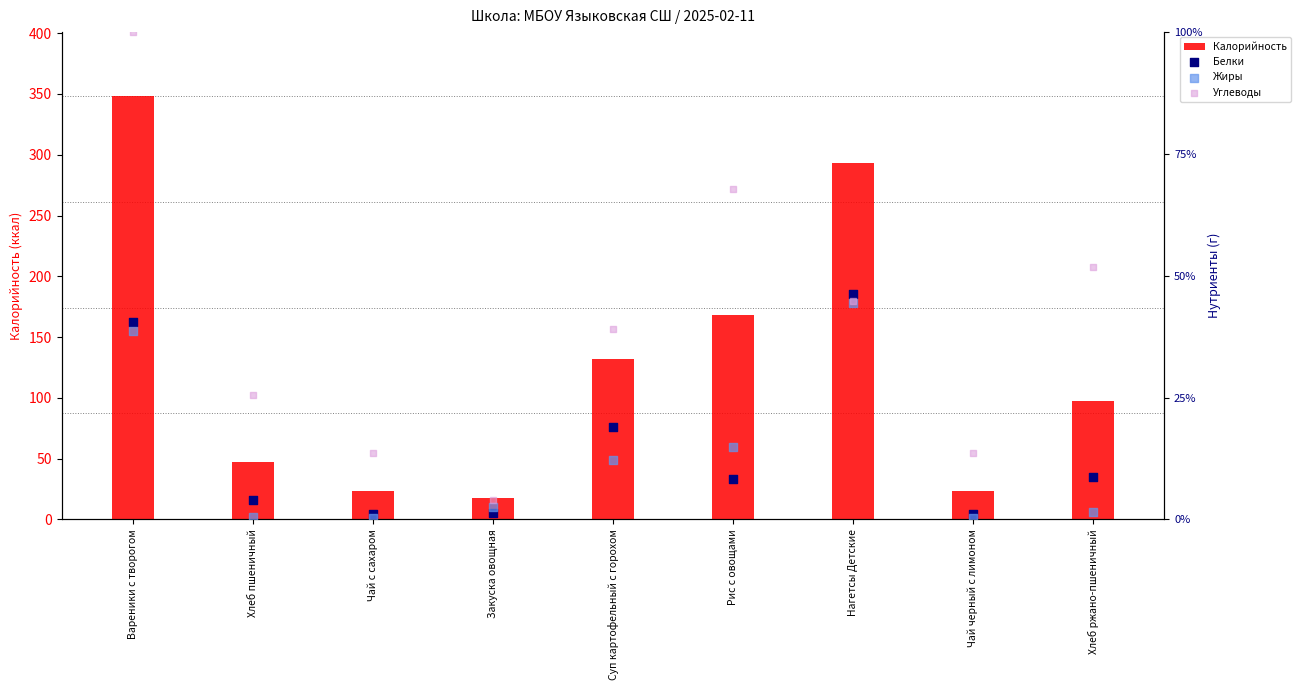

Which series reaches the minimum Y coordinate?

Жиры